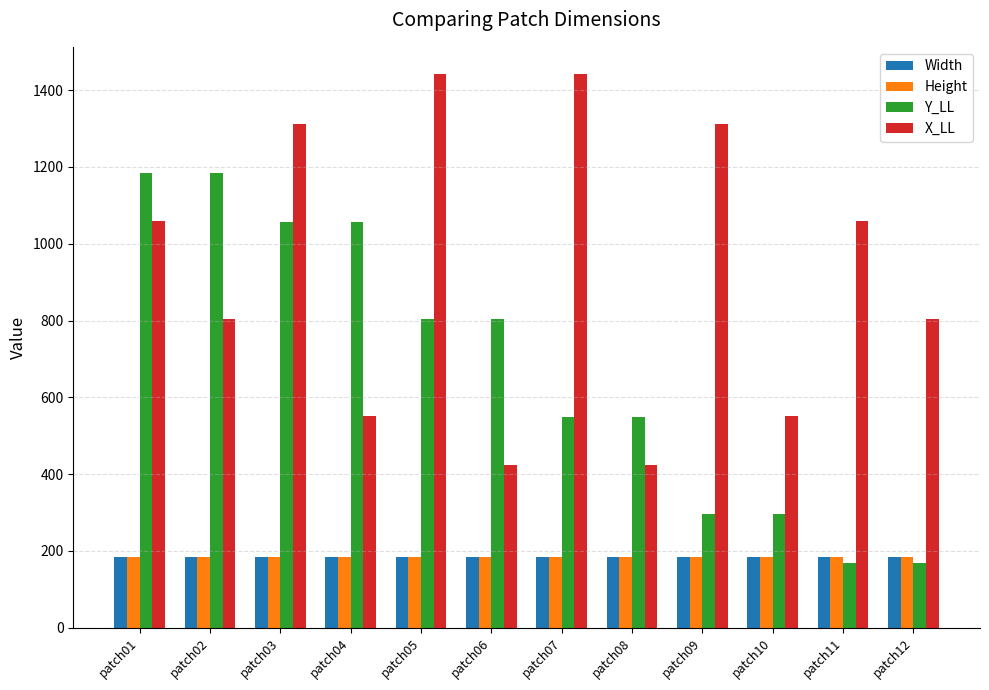

What is the greatest value displayed?

1441